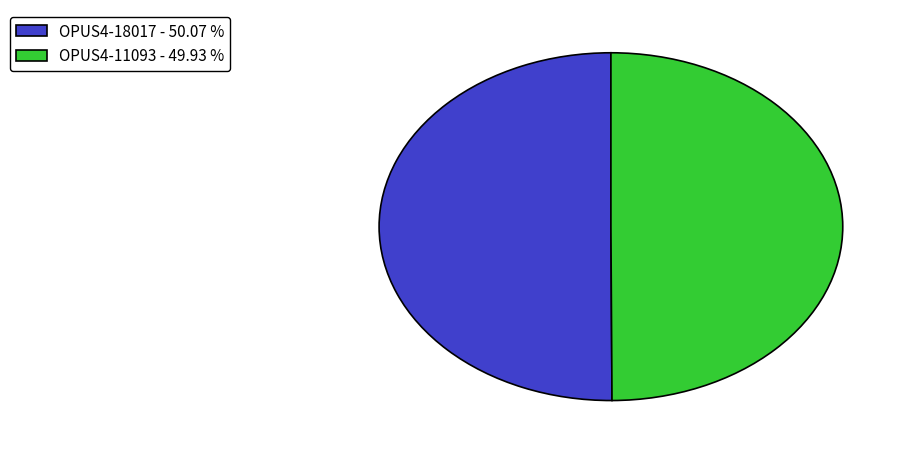

What is the ratio of the value at OPUS4-18017 - 50.07 % to the value at OPUS4-11093 - 49.93 %?

1.0